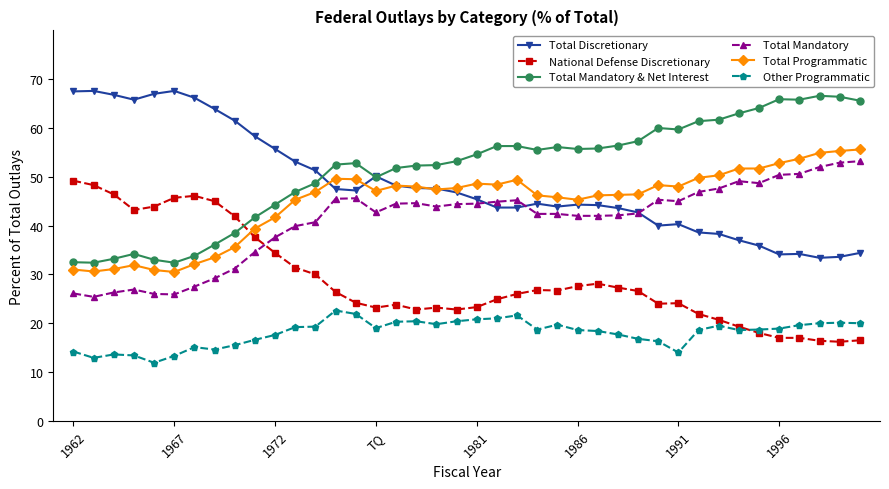

True or false: Total Discretionary has more than 2 interior local peaks.

True